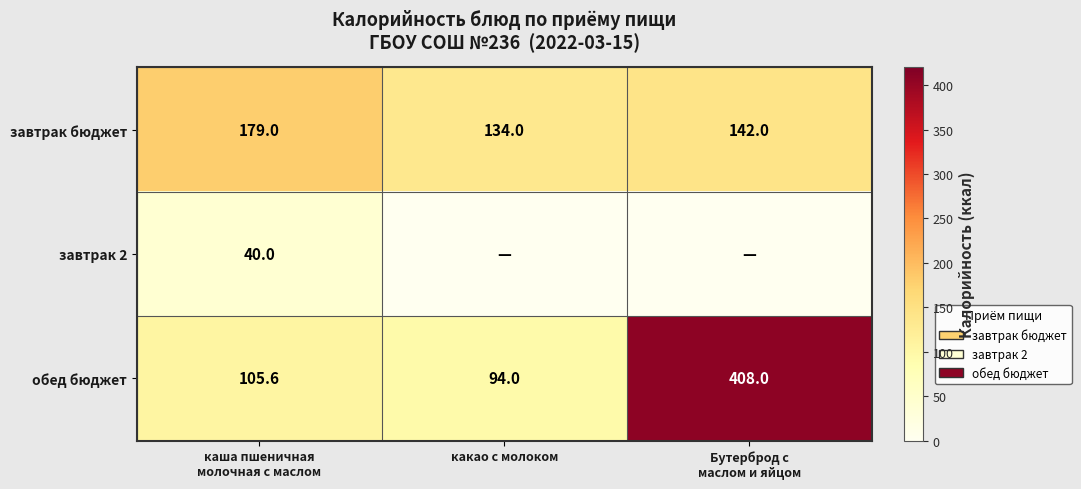

Count the number of categories in the chart.

3